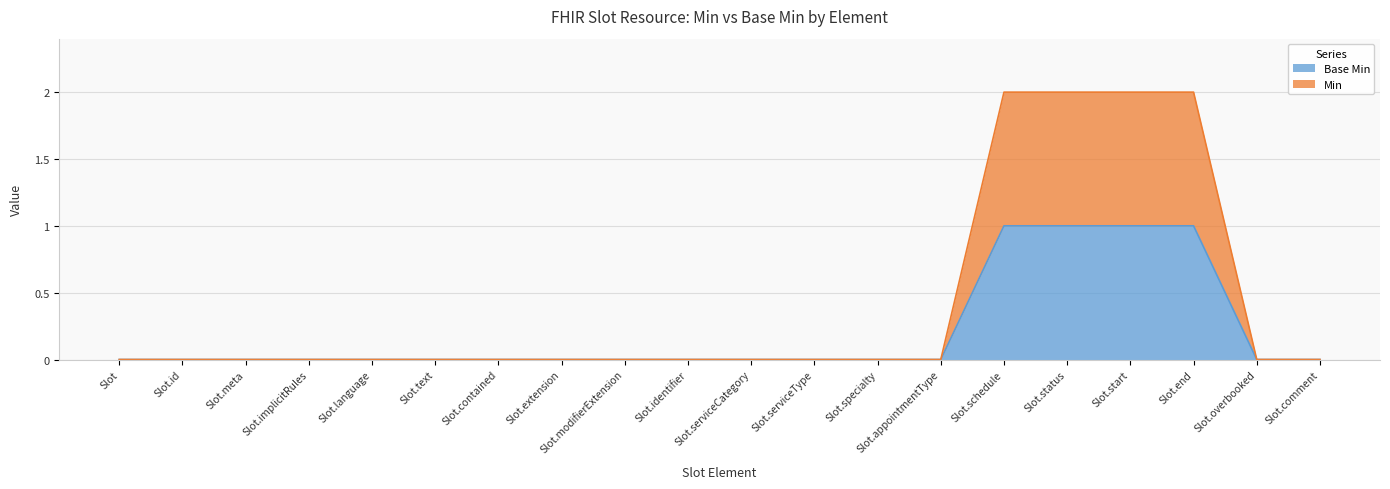

Is it true that Base Min equals 0 at Slot.implicitRules?

True